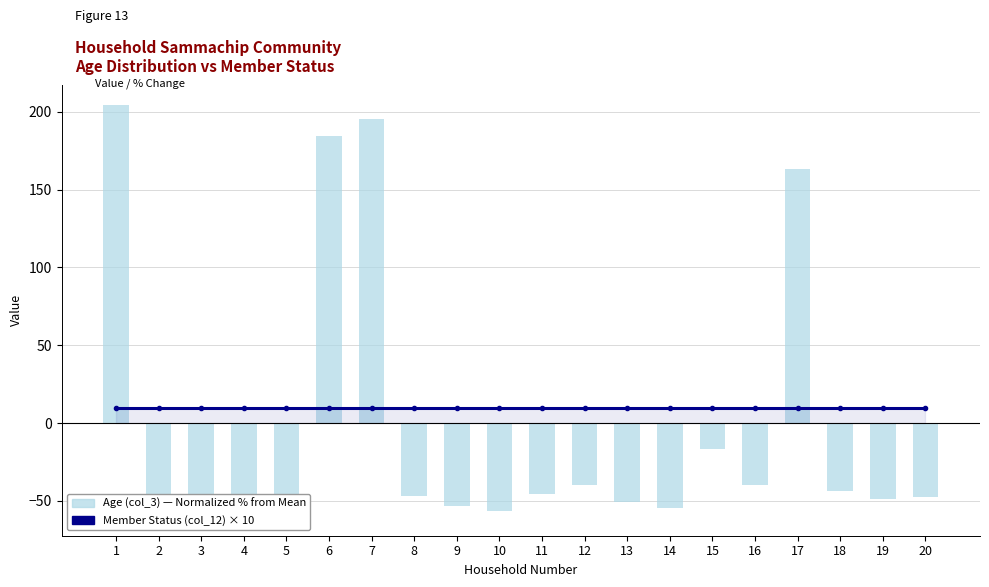

What is the spread (max minus min) of values at 19?

58.5